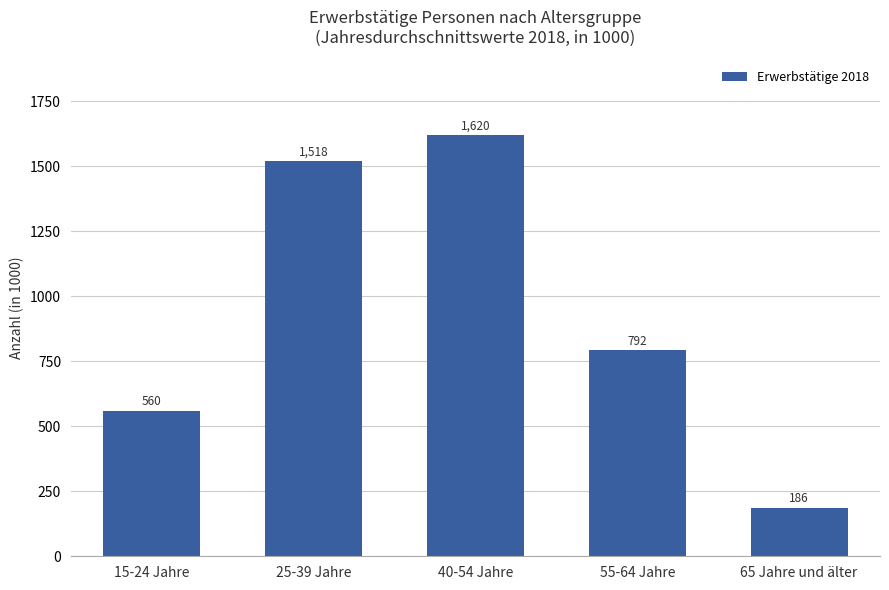

What is the average value?

935.1